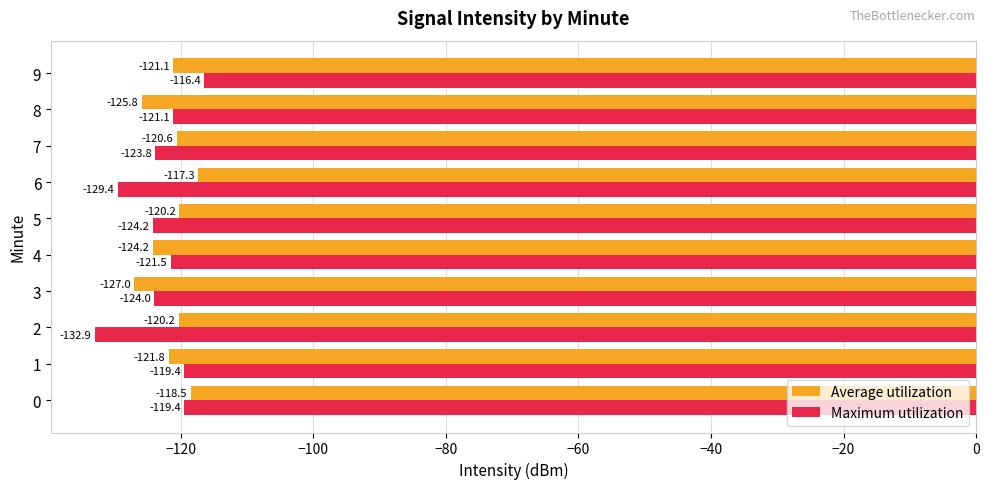

How many data points in Average utilization are above -120?

2